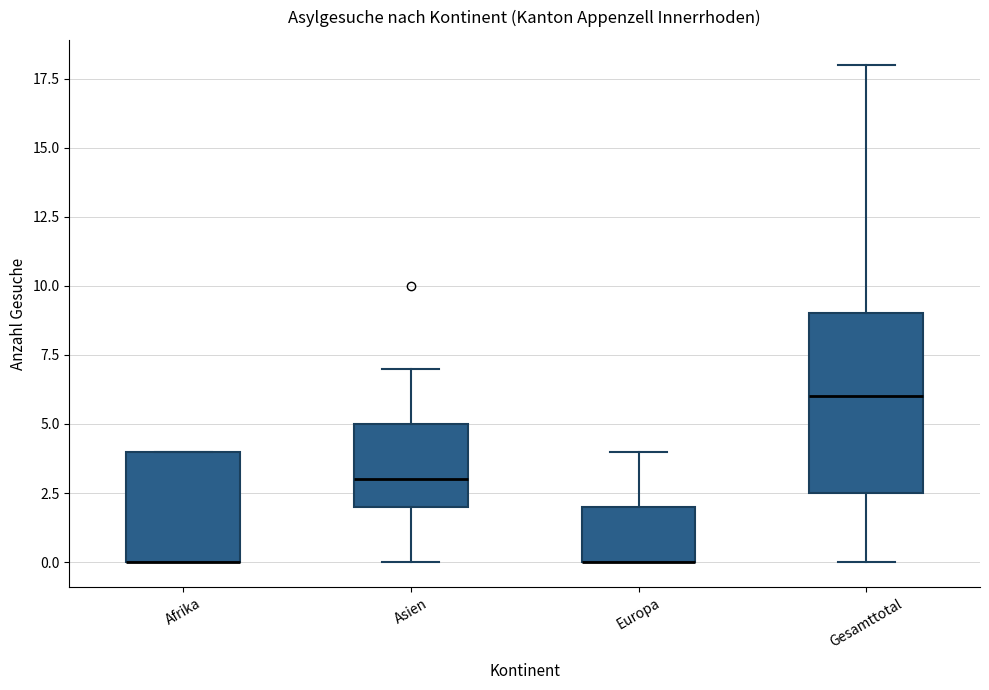

Reading left to right, transcribe this box plot: for each box, give where its median line is, the range the box spans, and where its two whiskers end, as read against the y-axis. The values are not printed on the chart, so give them approximately, as read against the axis.

Afrika: median 0.0 (drawn on the box's lower edge), box 0.0 to 4.0, whiskers 0.0 to 4.0
Asien: median 3.0, box 2.0 to 5.0, whiskers 0.0 to 7.0
Europa: median 0.0 (drawn on the box's lower edge), box 0.0 to 2.0, whiskers 0.0 to 4.0
Gesamttotal: median 6.0, box 2.5 to 9.0, whiskers 0.0 to 18.0